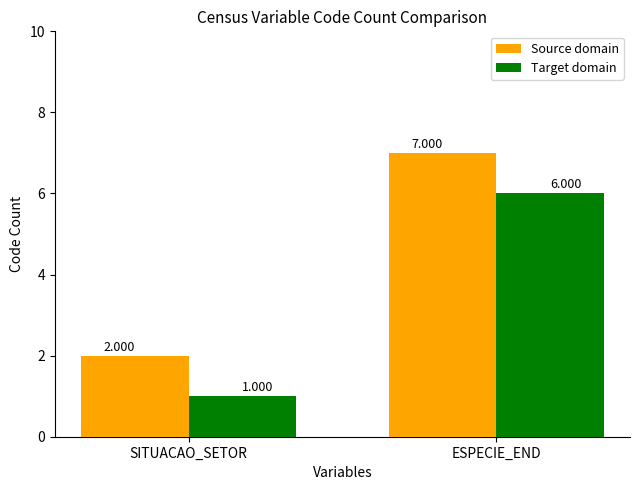

What is the label of the 1st bar from the right?

ESPECIE_END